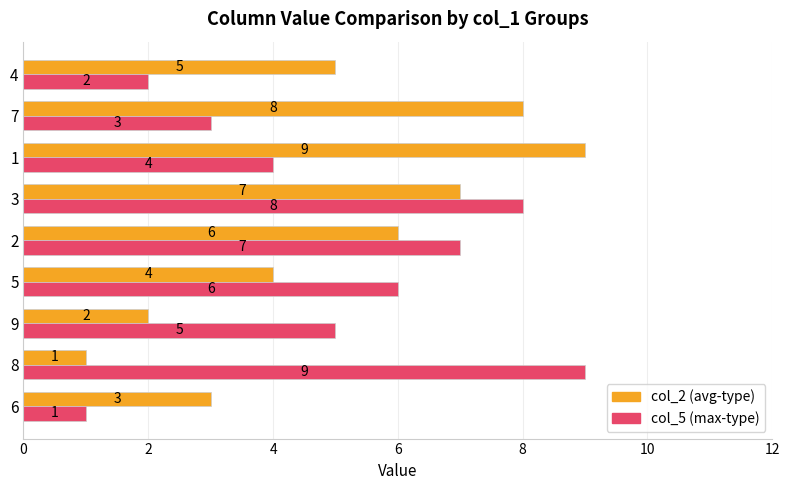

At which category is the sum across all series the highest?

3